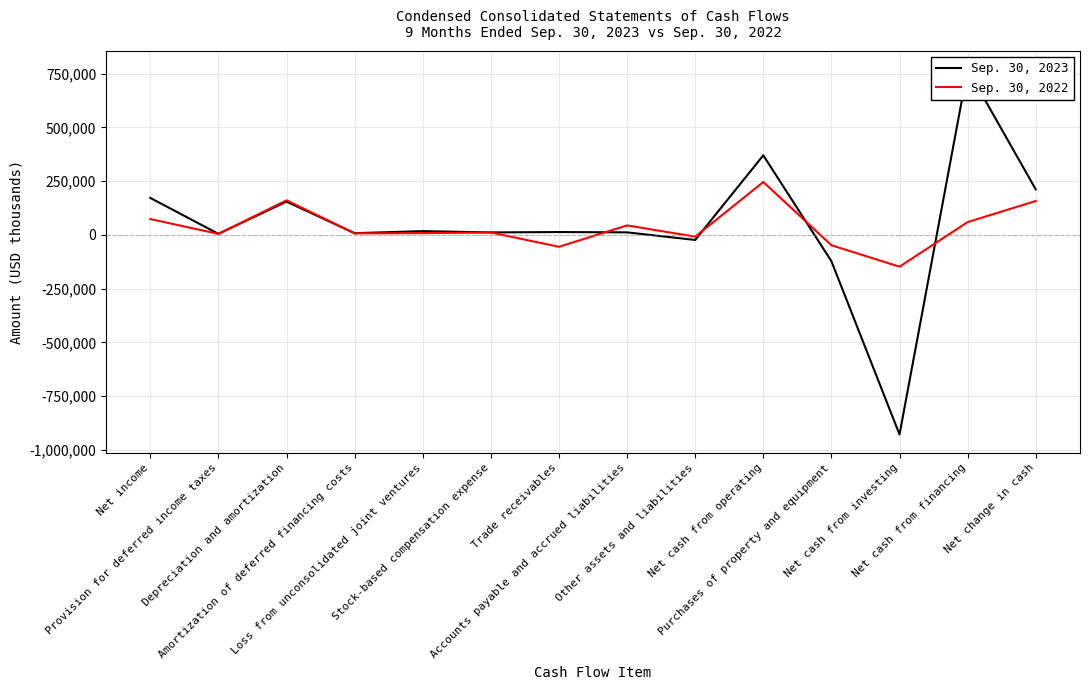

Count the number of data series in this chart.

2